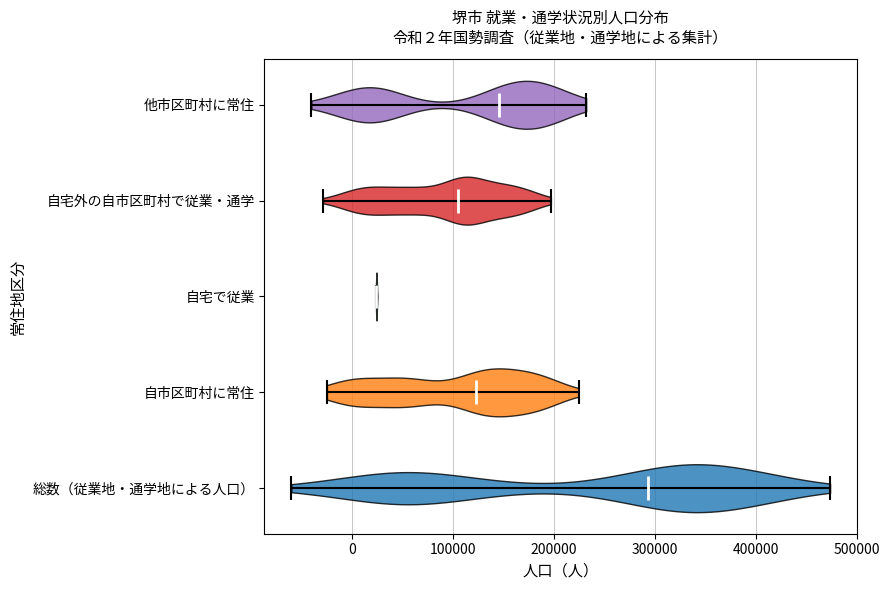

Reading bottom to top, read every violin against the x-axis: where its median line is, and the lowest and highest points it reaches. The values are not printed on the chart, so give them approximately, as read against the axis.

総数（従業地・通学地による人口）: median line 290000, lowest point -60000, highest point 470000
自市区町村に常住: median line 120000, lowest point -30000, highest point 220000
自宅で従業: median line 20000, lowest point 20000, highest point 20000
自宅外の自市区町村で従業・通学: median line 100000, lowest point -30000, highest point 200000
他市区町村に常住: median line 150000, lowest point -40000, highest point 230000